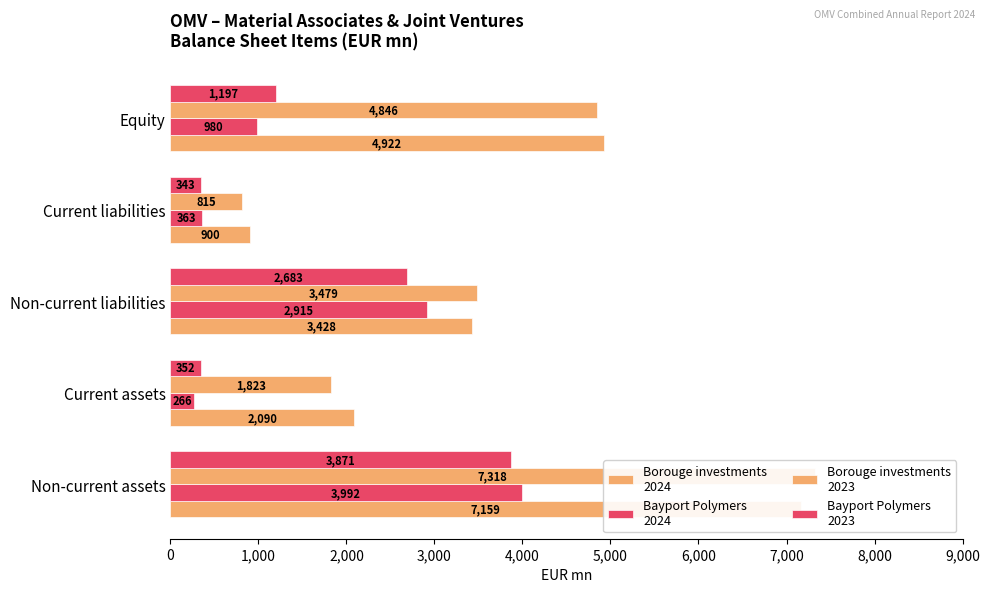

What is the spread (max minus min) of values at Equity?

3942